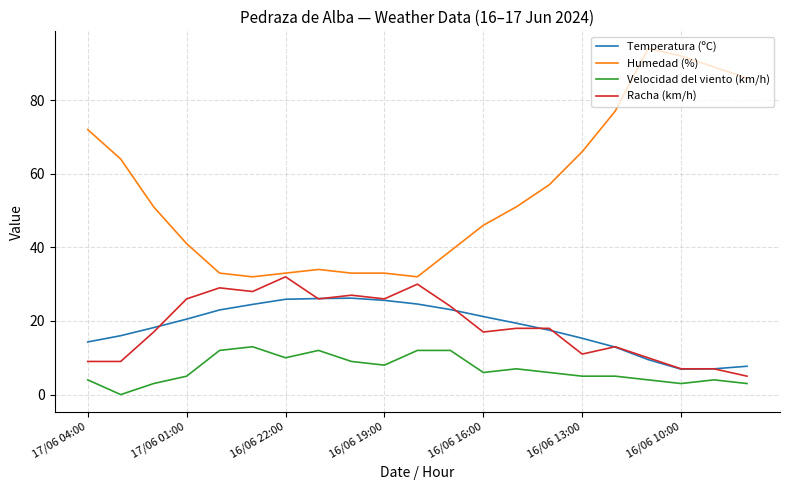

Which series has the largest total across all categories?

Humedad (%)